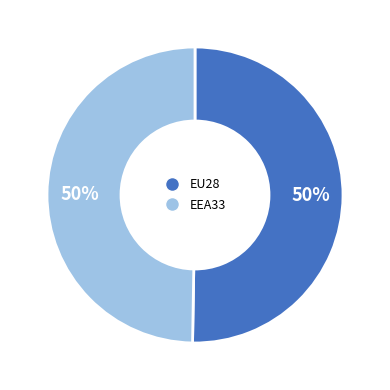

Approximately how many times larger is the value at EEA33 compared to EU28?

1.0